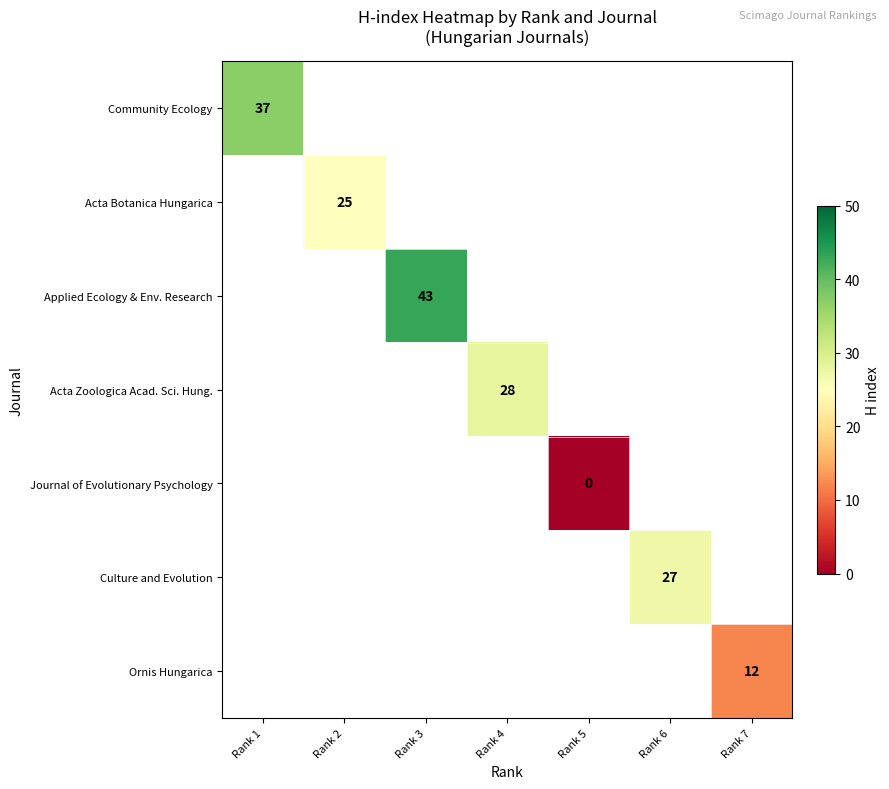

Is it true that Culture and Evolution equals 27 at Rank 6?

True